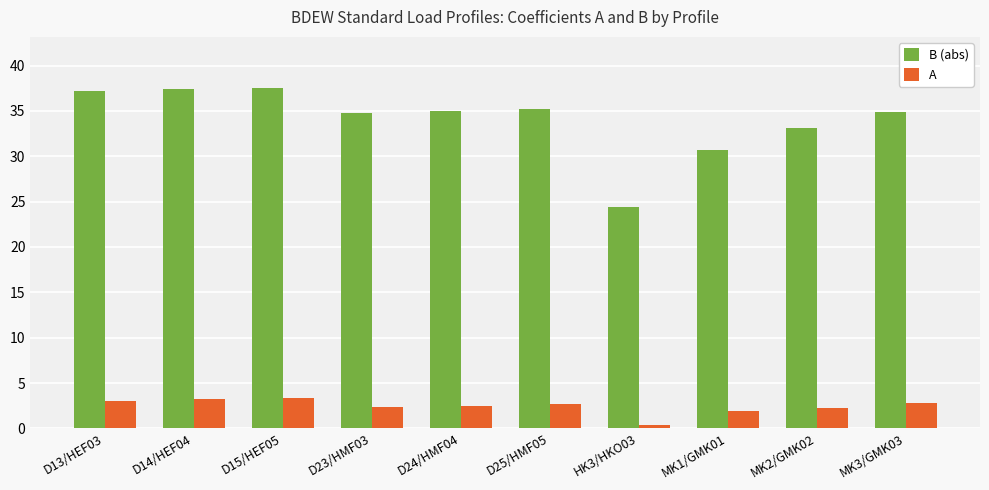

What is the spread (max minus min) of values at D14/HEF04?

34.2